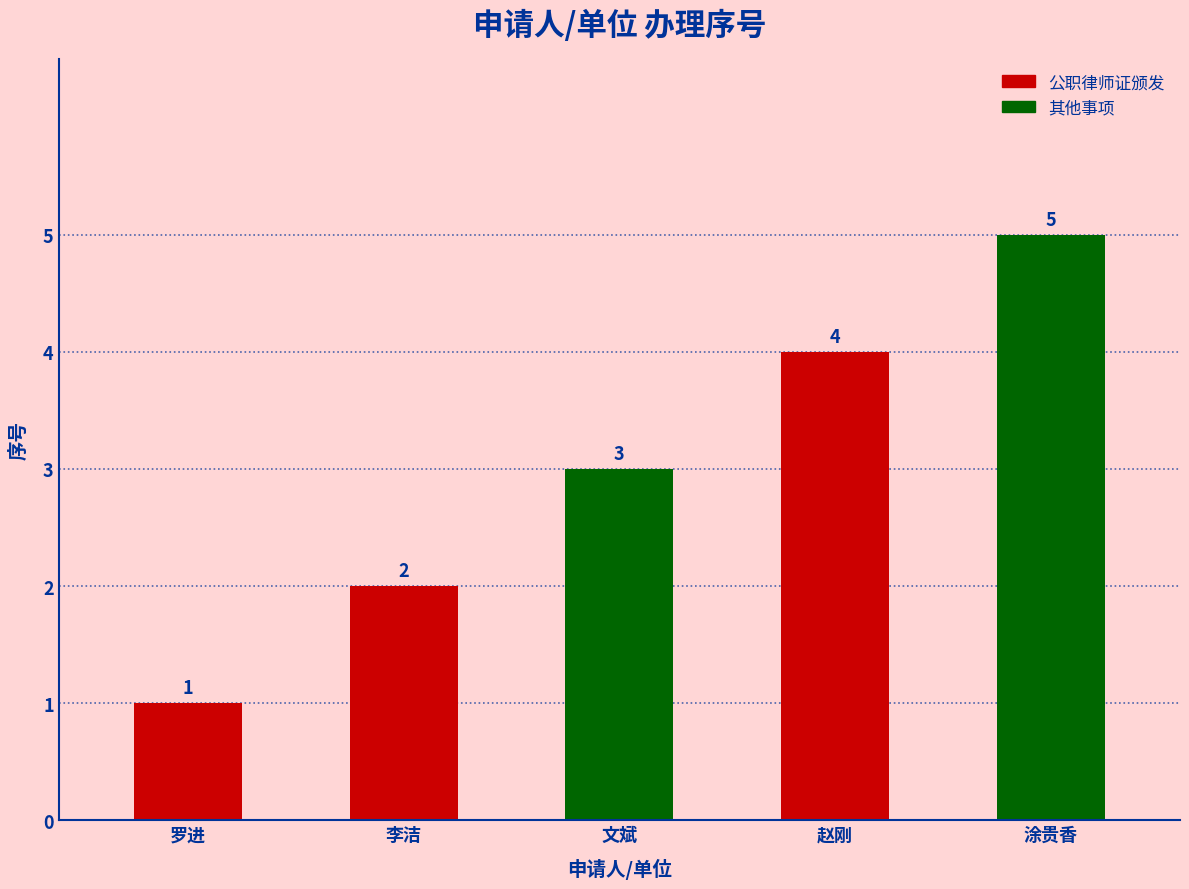

Rank the categories by value from lowest to highest.

罗进, 李洁, 文斌, 赵刚, 涂贵香